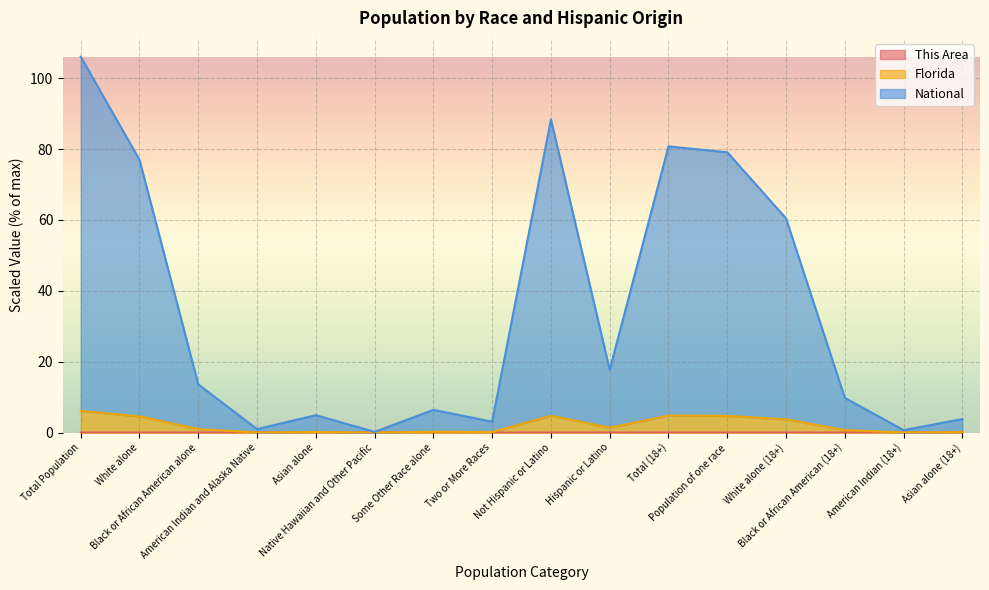

Between Population of one race and Hispanic or Latino, which is larger?

Population of one race